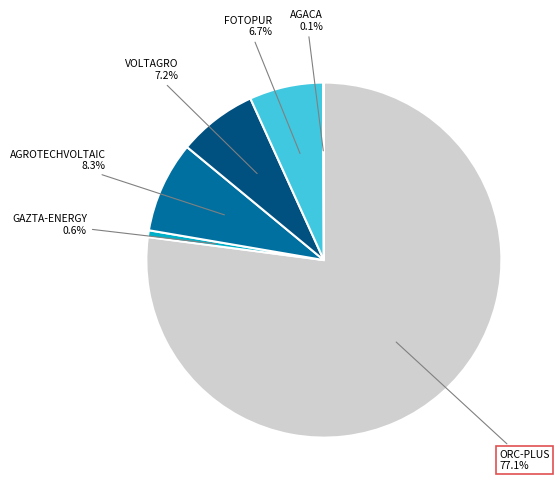

Which category has the biggest portion of the pie?

ORC-PLUS